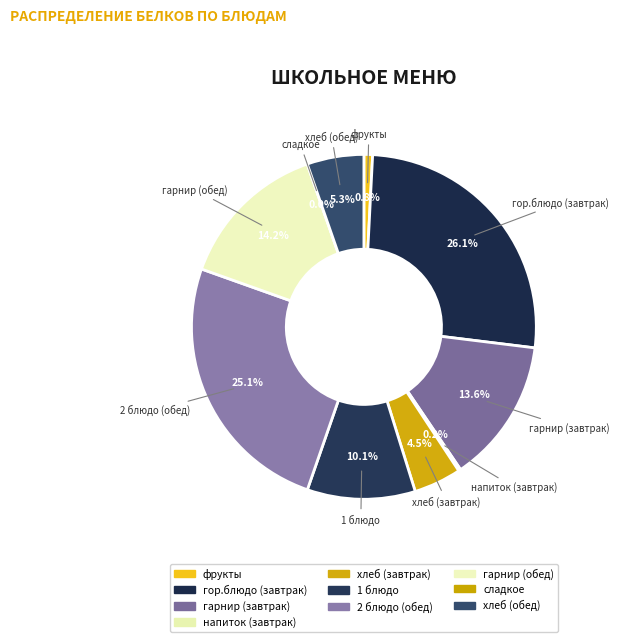

To the nearest percent, what is the combined percentage of фрукты and гор.блюдо (завтрак)?

27%